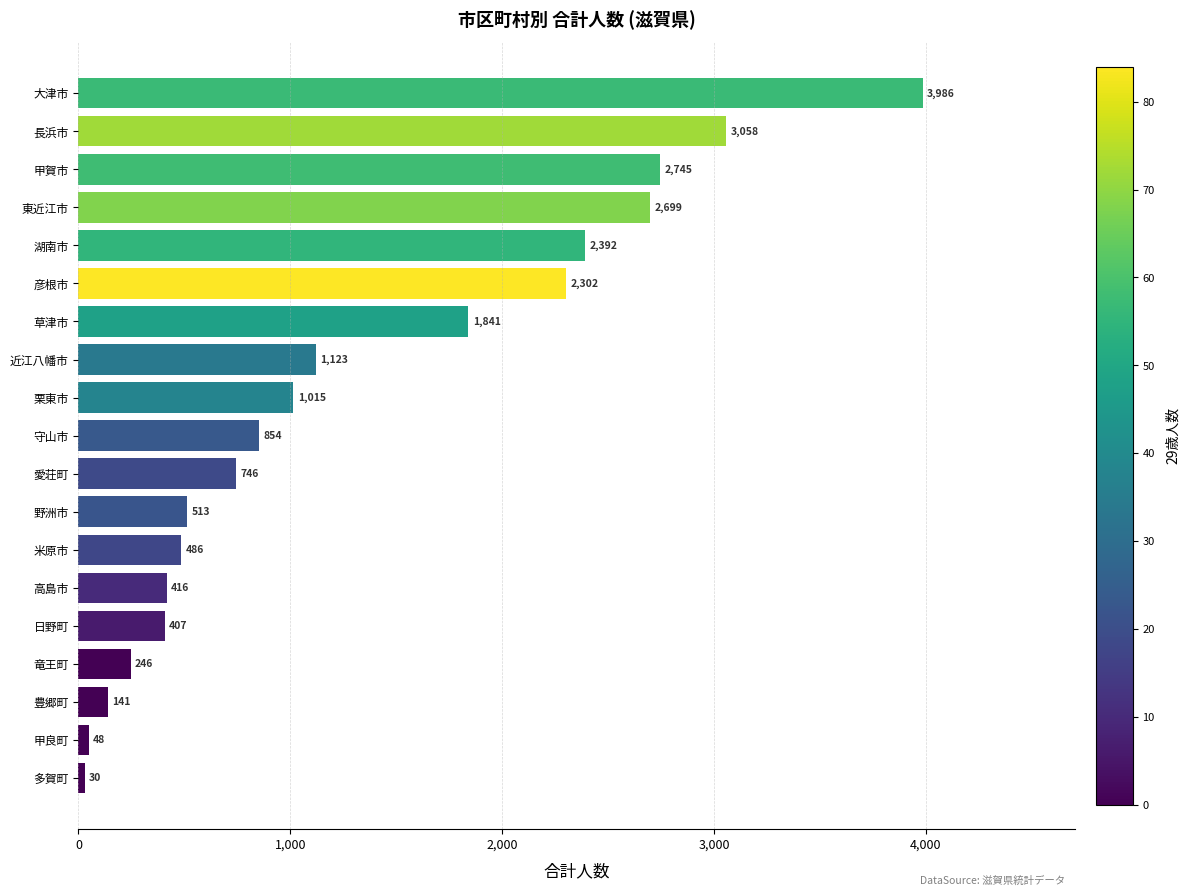

Approximately how many times larger is the value at 米原市 compared to 草津市?

0.3